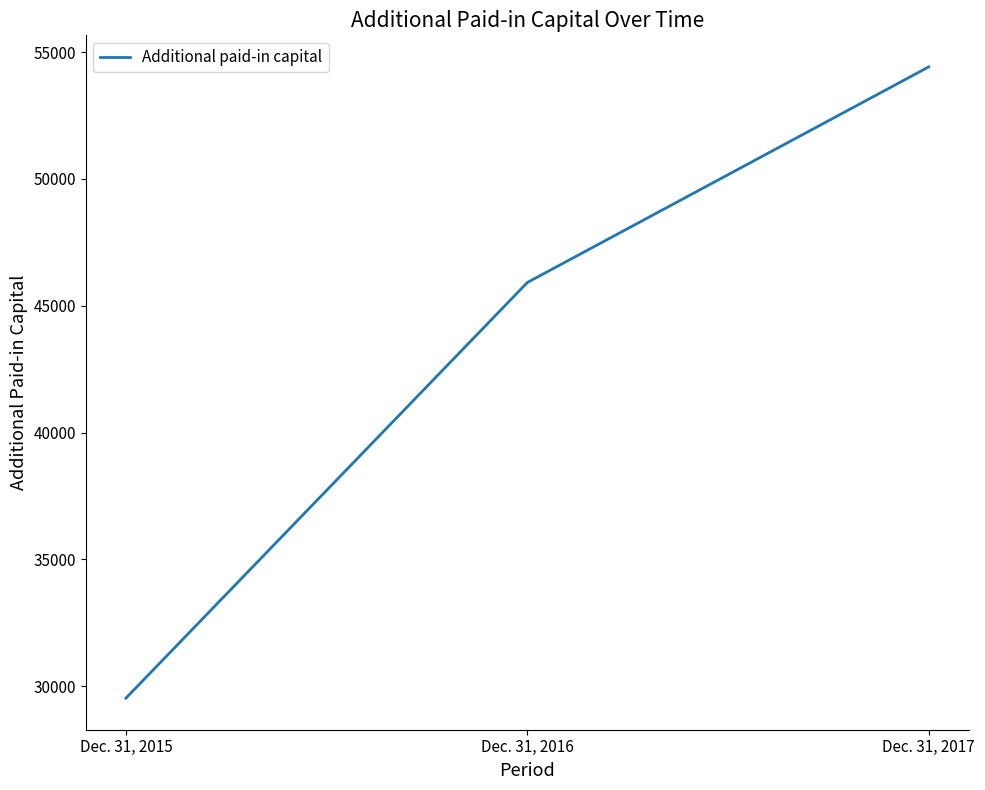

Which label corresponds to the smallest value in the chart?

Dec. 31, 2015